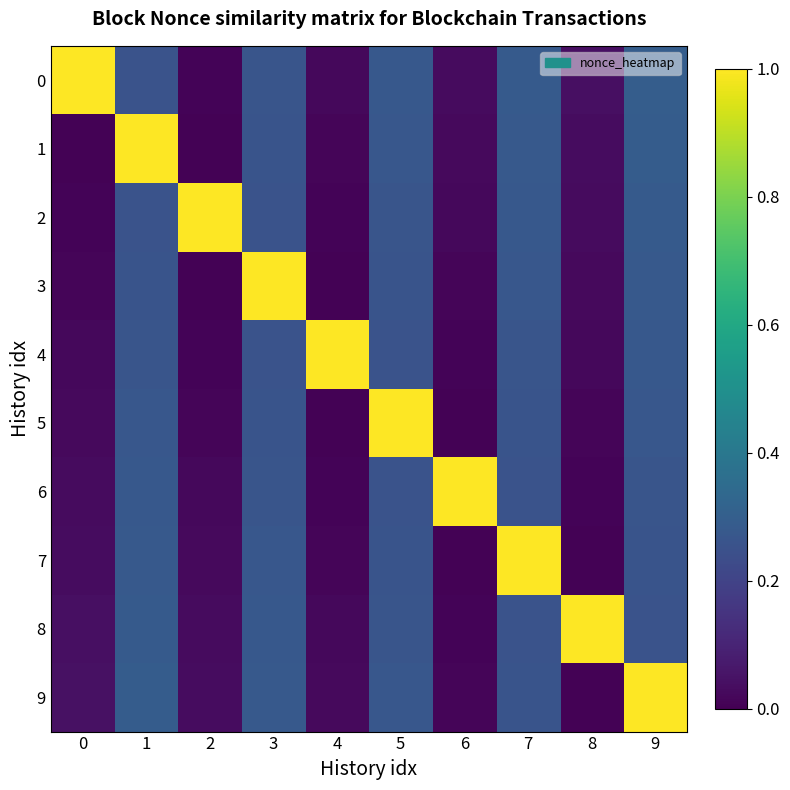

Rank the series by their maximum value, from highest to lowest.

row_0, row_1, row_2, row_3, row_4, row_5, row_6, row_7, row_8, row_9